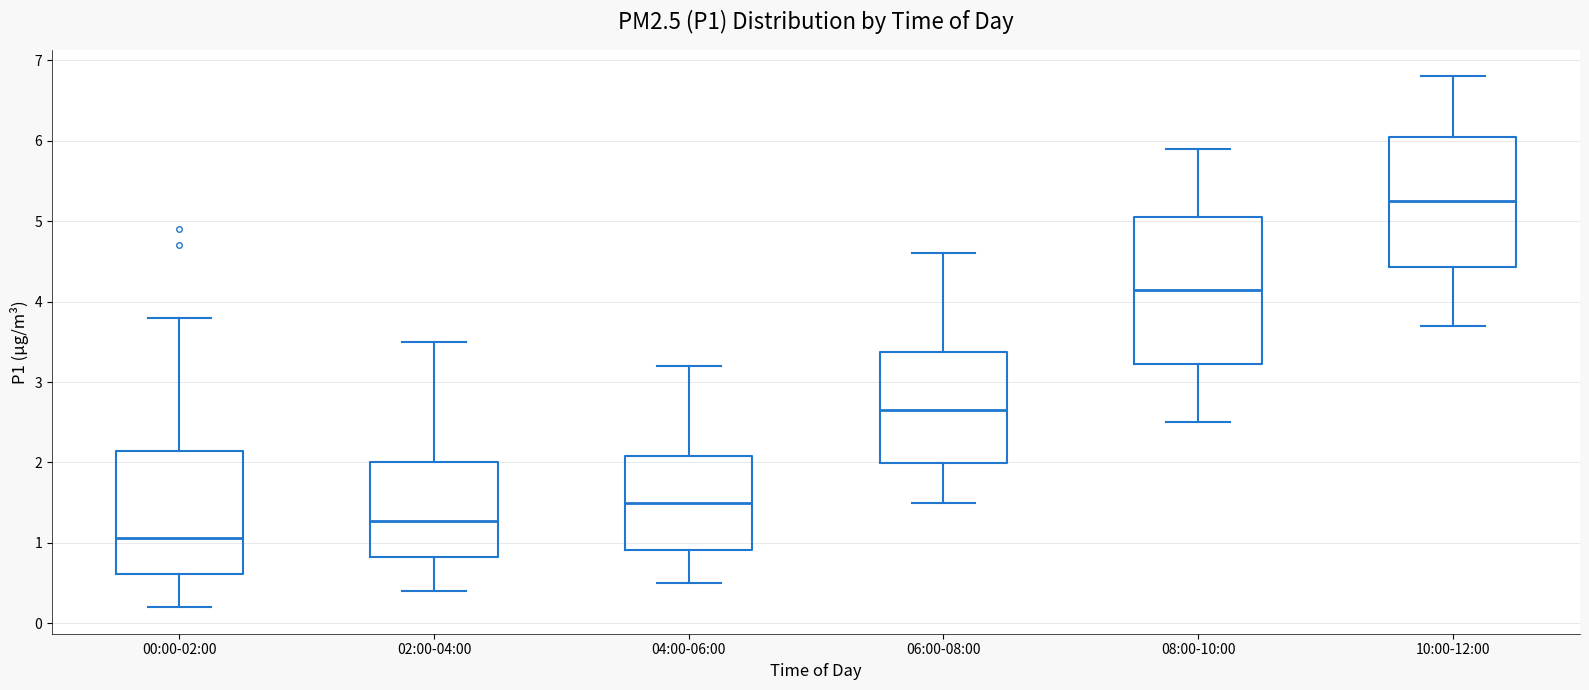

Where does the upper whisker of the box for 04:00-06:00 end on the y-axis? The values are not printed on the chart, so give them approximately, as read against the axis.

3.2